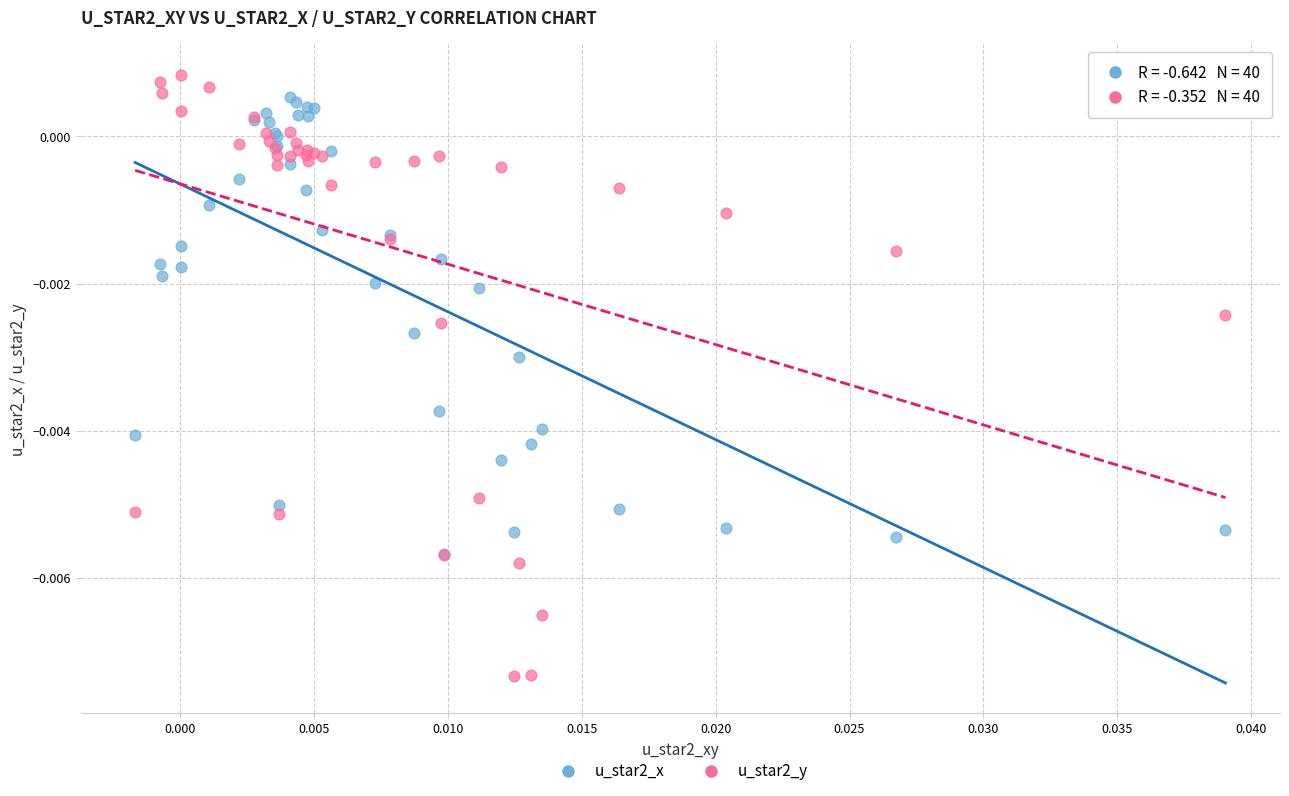

What are all the series names shown in the legend?

u_star2_x, u_star2_y